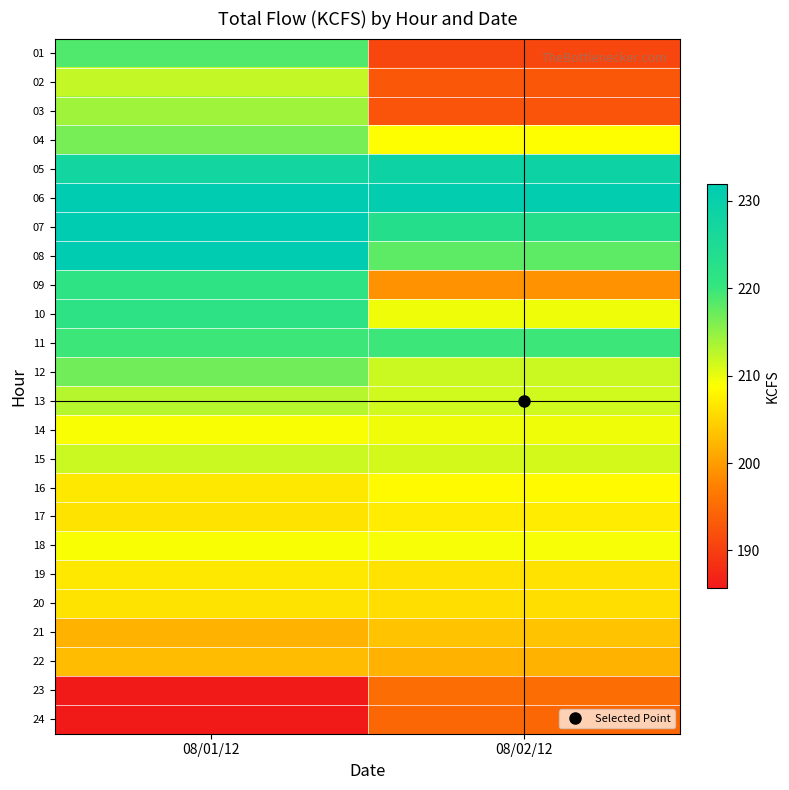

Rank the series at 08/02/12 from highest to lowest value.

06, 05, 07, 11, 08, 12, 13, 15, 10, 14, 18, 04, 16, 17, 19, 20, 21, 22, 09, 23, 24, 02, 03, 01